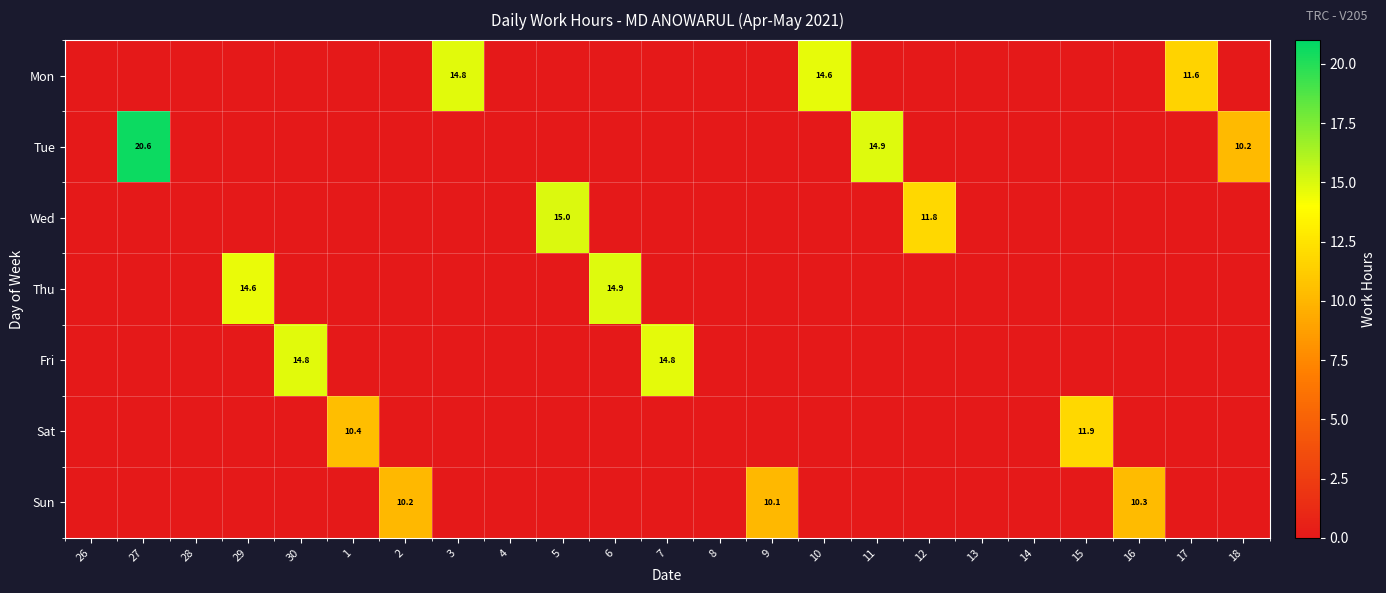

The value of Mon at 10 is 14.6. True or false?

True